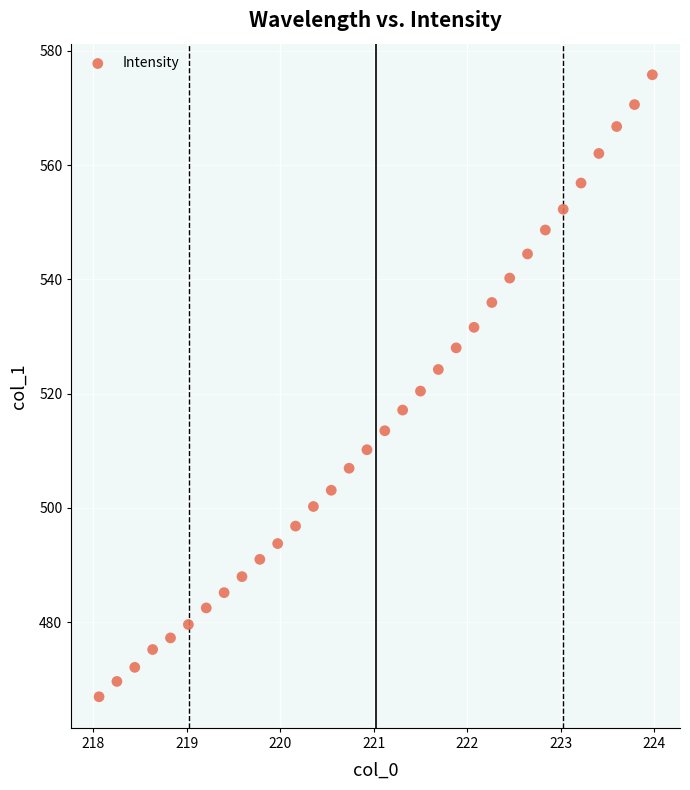

What is the range of Y values (max minus min)?

108.9